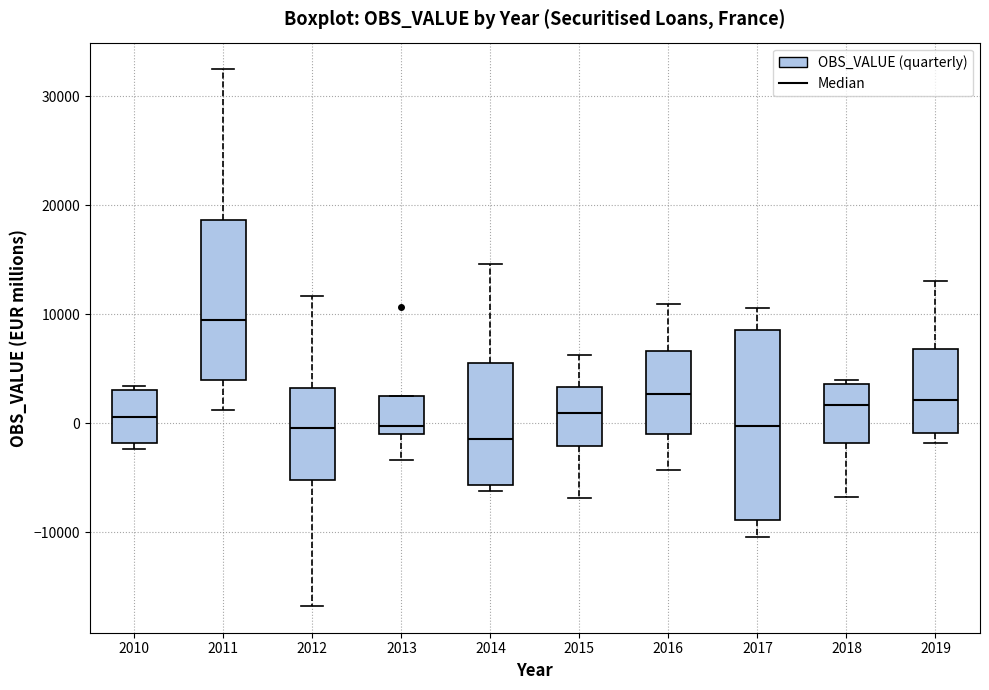

Which box has the lowest median line?

2014